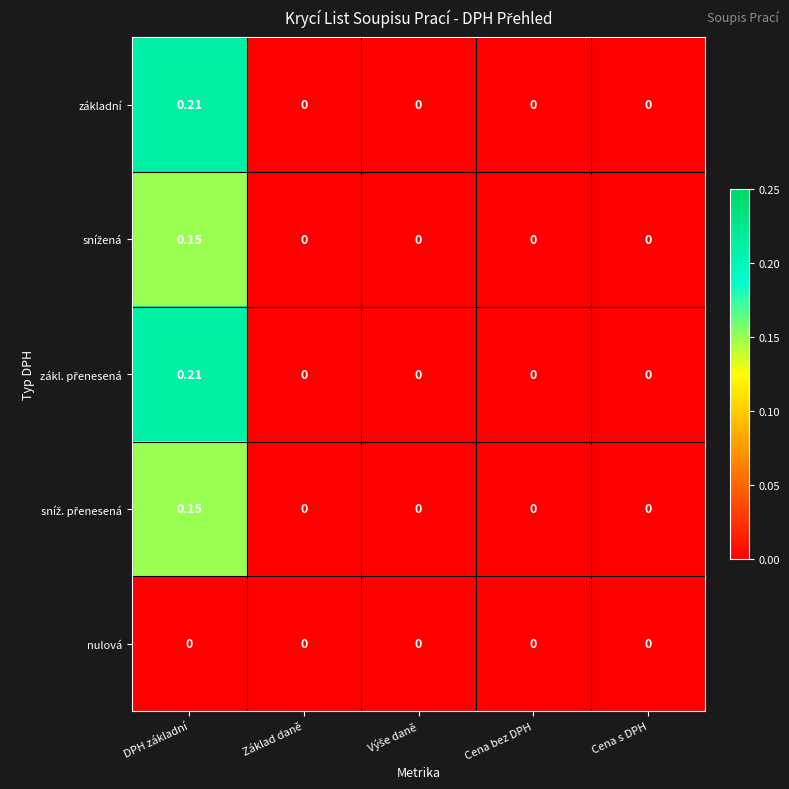

At which category is the sum across all series the highest?

DPH základní